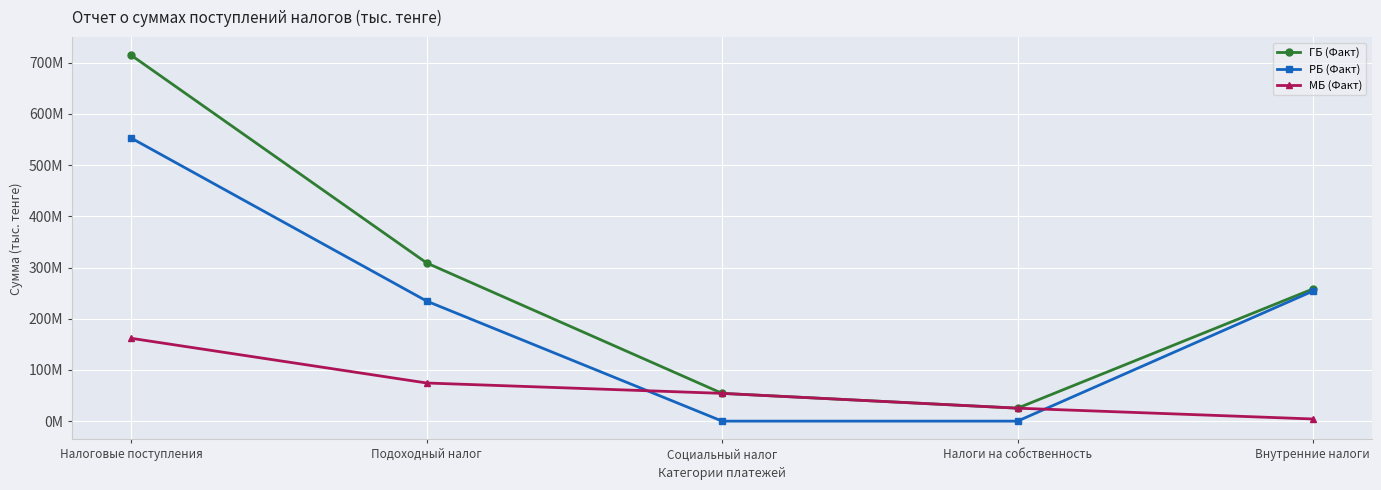

Is it true that РБ (Факт) equals 167184396 at Налоги на собственность?

False